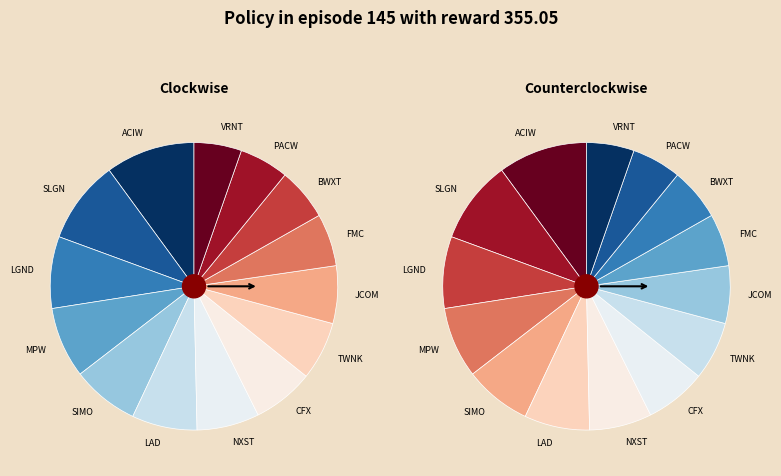

Combined, what portion of the pie is CFX and ACIW?

16.9%